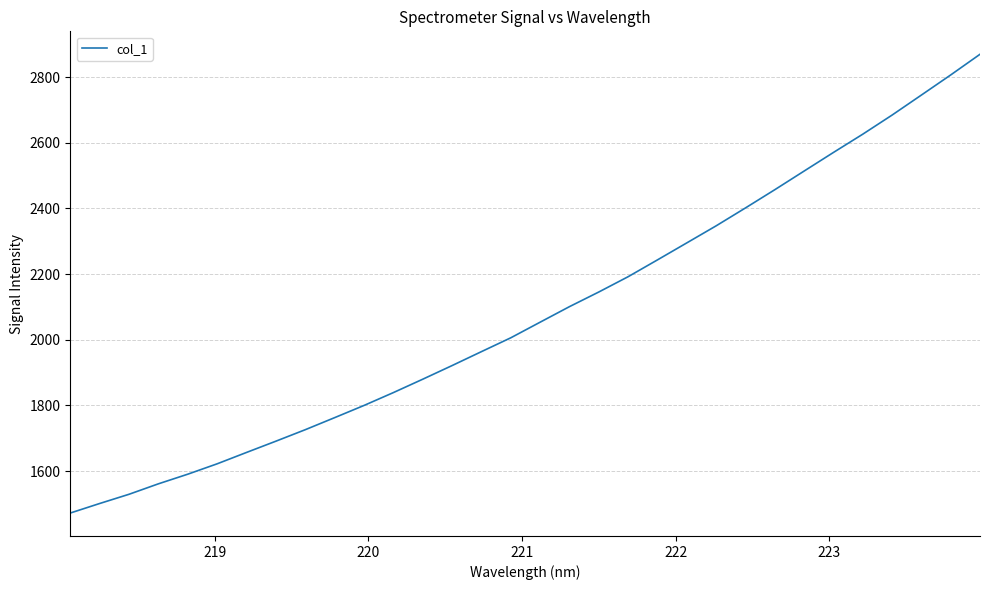

What is the difference between the maximum and minimum values?

1397.4